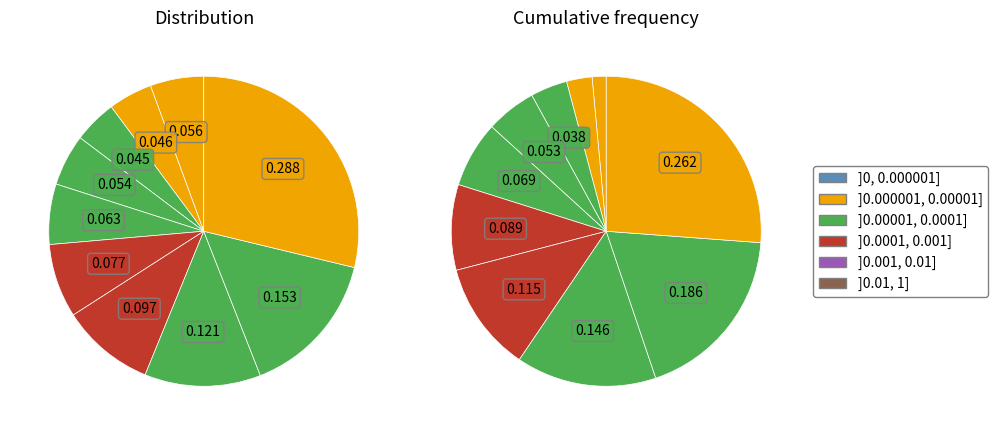

To the nearest percent, what is the difference between the largest and smallest slice percentages?

24%